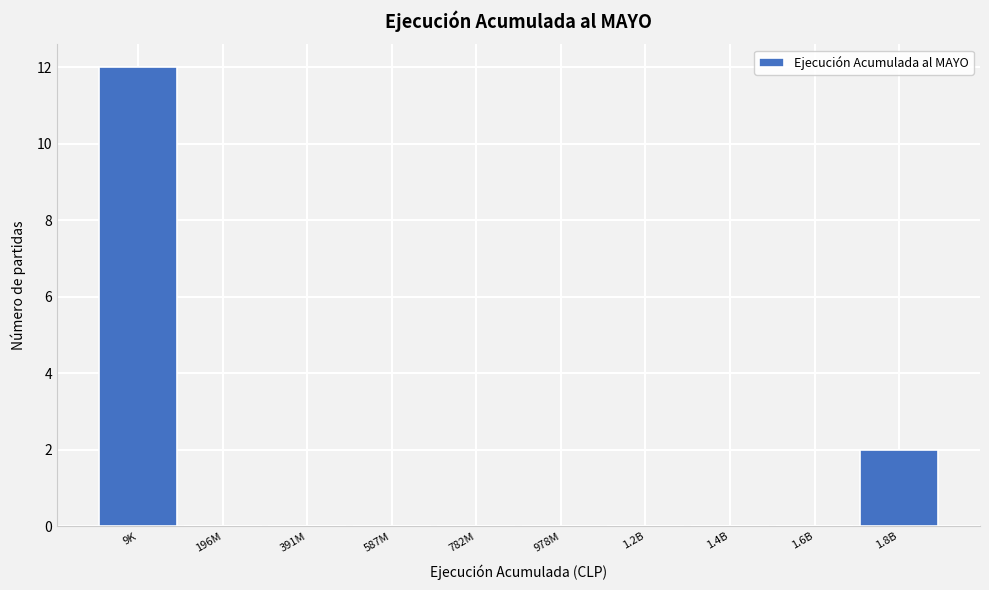

Reading left to right, list all the values displayed in this chart.

9K=12	196M=0	391M=0	587M=0	782M=0	978M=0	1.2B=0	1.4B=0	1.6B=0	1.8B=2